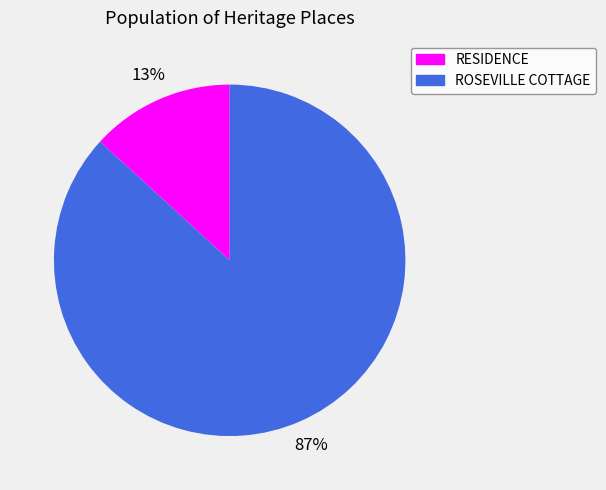

Do RESIDENCE and ROSEVILLE COTTAGE together represent more than half of the pie?

Yes